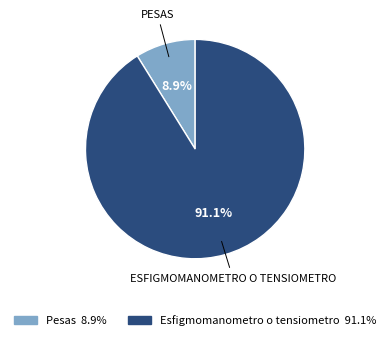

To the nearest percent, what is the average slice percentage?

50%